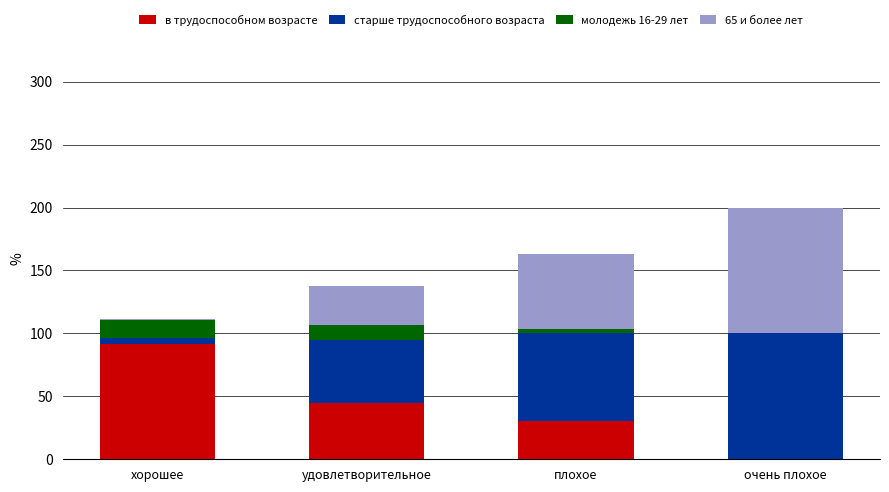

What is the total value across all series at плохое?

162.7